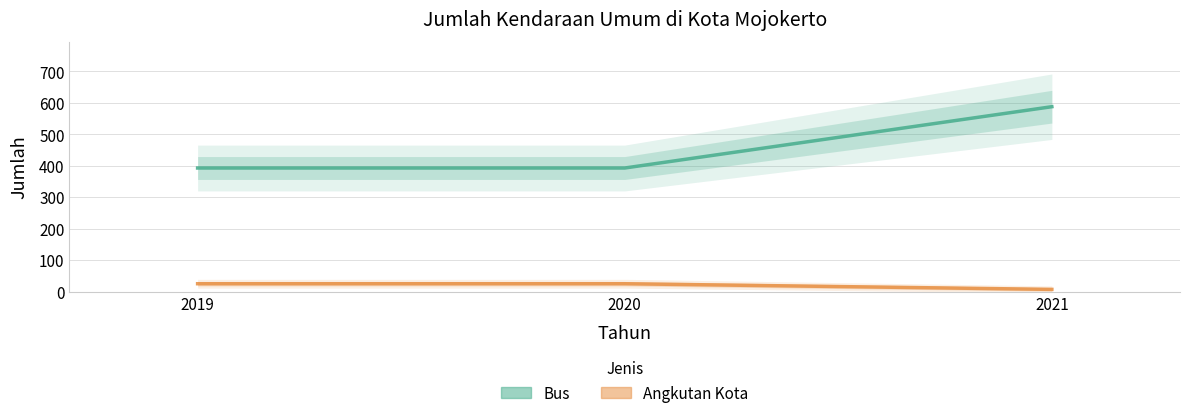

What is the highest value of the Angkutan Kota series?

25